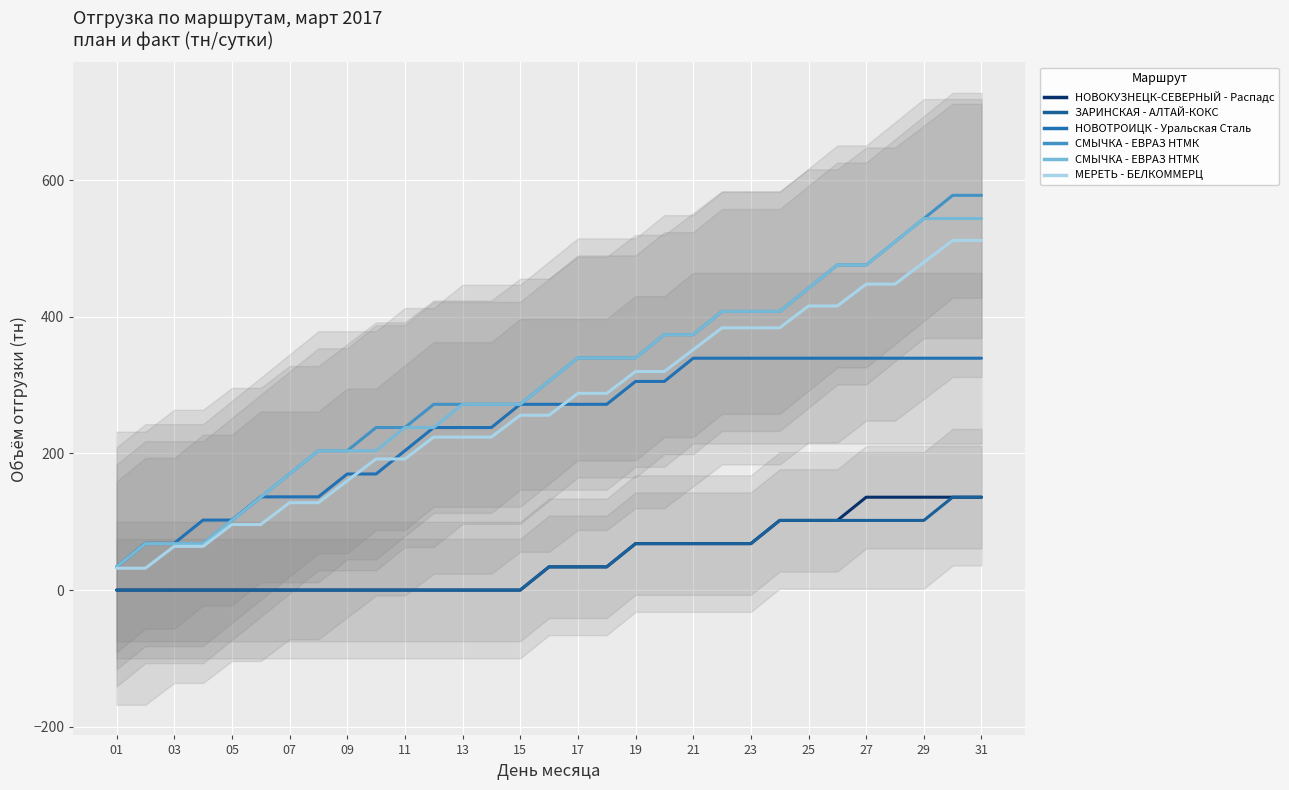

What is the difference between the maximum and second lowest values in the МЕРЕТЬ - БЕЛКОММЕРЦ (план) series?

480.0